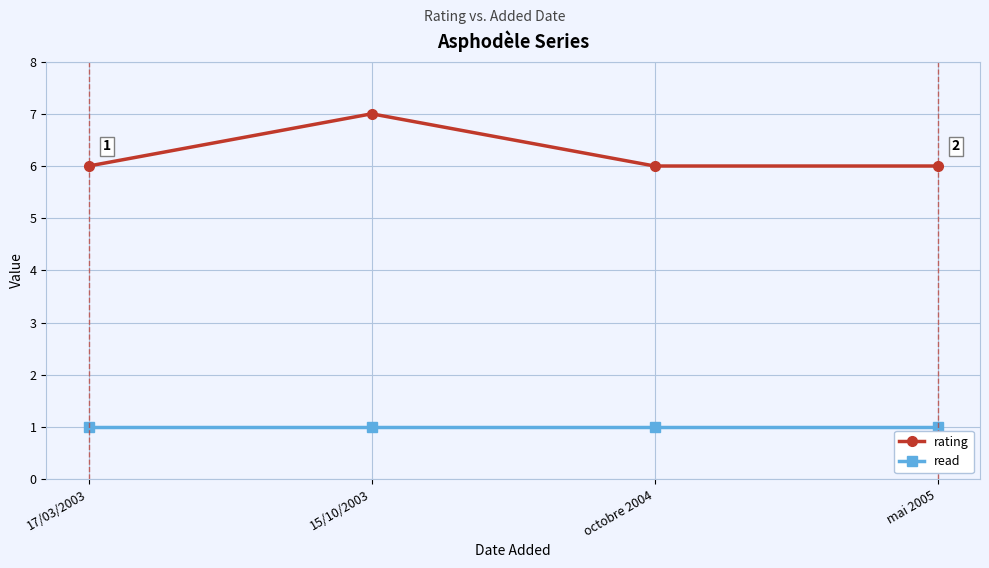

Reading left to right, what are all the values shown in this chart?

rating: 17/03/2003=6	15/10/2003=7	octobre 2004=6	mai 2005=6
read: 17/03/2003=1	15/10/2003=1	octobre 2004=1	mai 2005=1